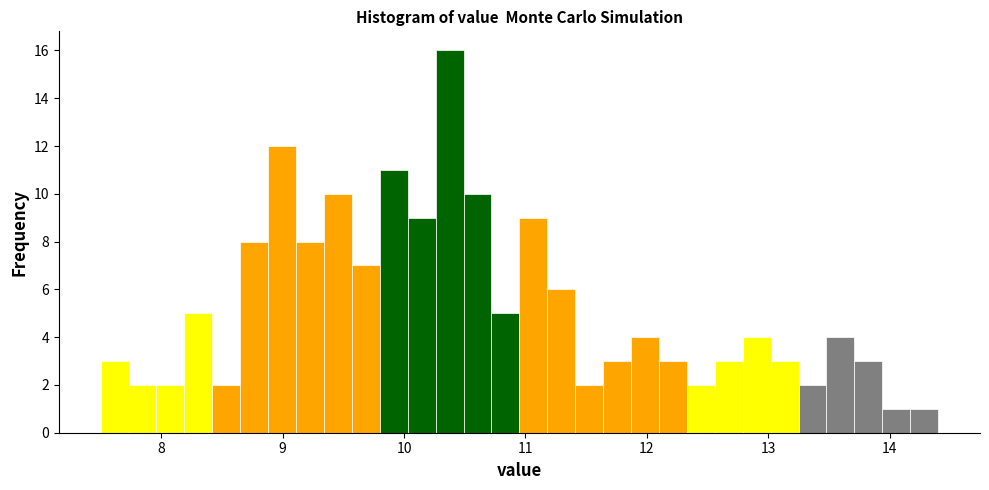

Read against the x-axis, roughly where is the centre of the tallest bar?

10.4